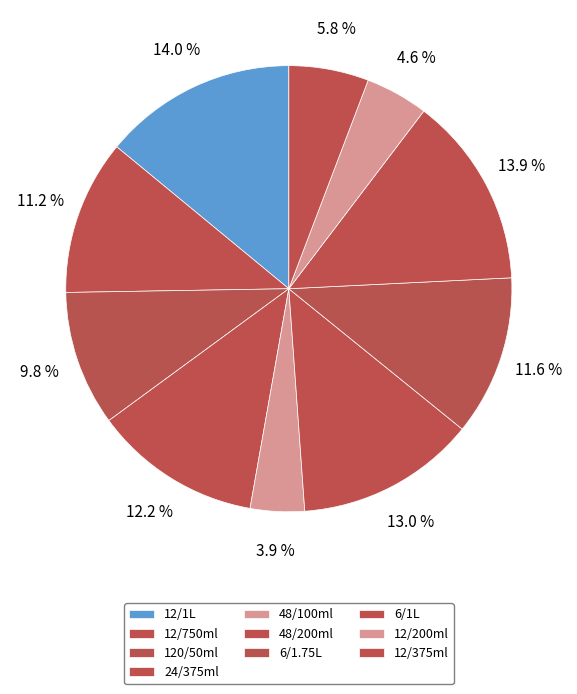

Is the sum of 12/1L and 6/1.75L greater than half?

No